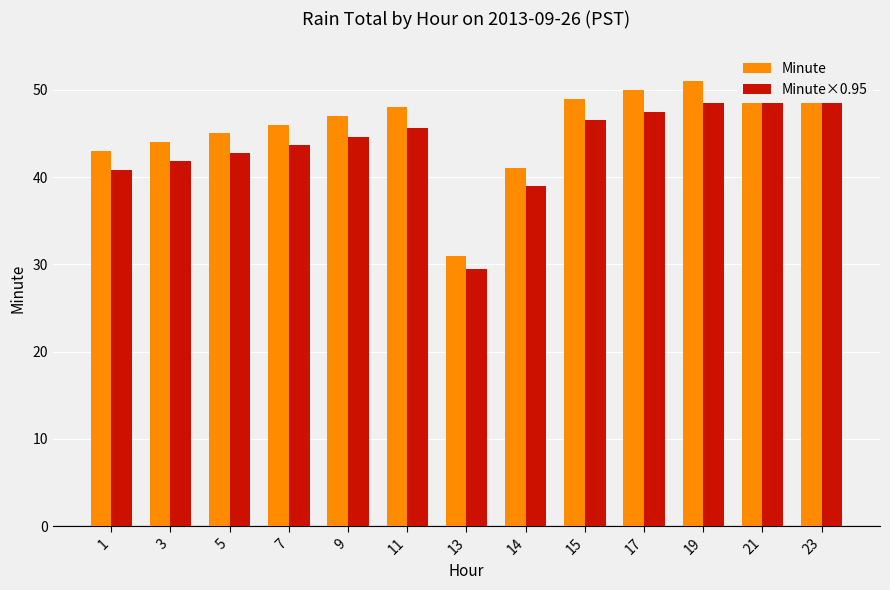

Reading left to right, transcribe all the data shown in this chart.

Minute: 1=43.0	3=44.0	5=45.0	7=46.0	9=47.0	11=48.0	13=31.0	14=41.0	15=49.0	17=50.0	19=51.0	21=51.0	23=52.0
Minute×0.95: 1=40.9	3=41.8	5=42.8	7=43.7	9=44.6	11=45.6	13=29.4	14=38.9	15=46.5	17=47.5	19=48.4	21=48.4	23=49.4